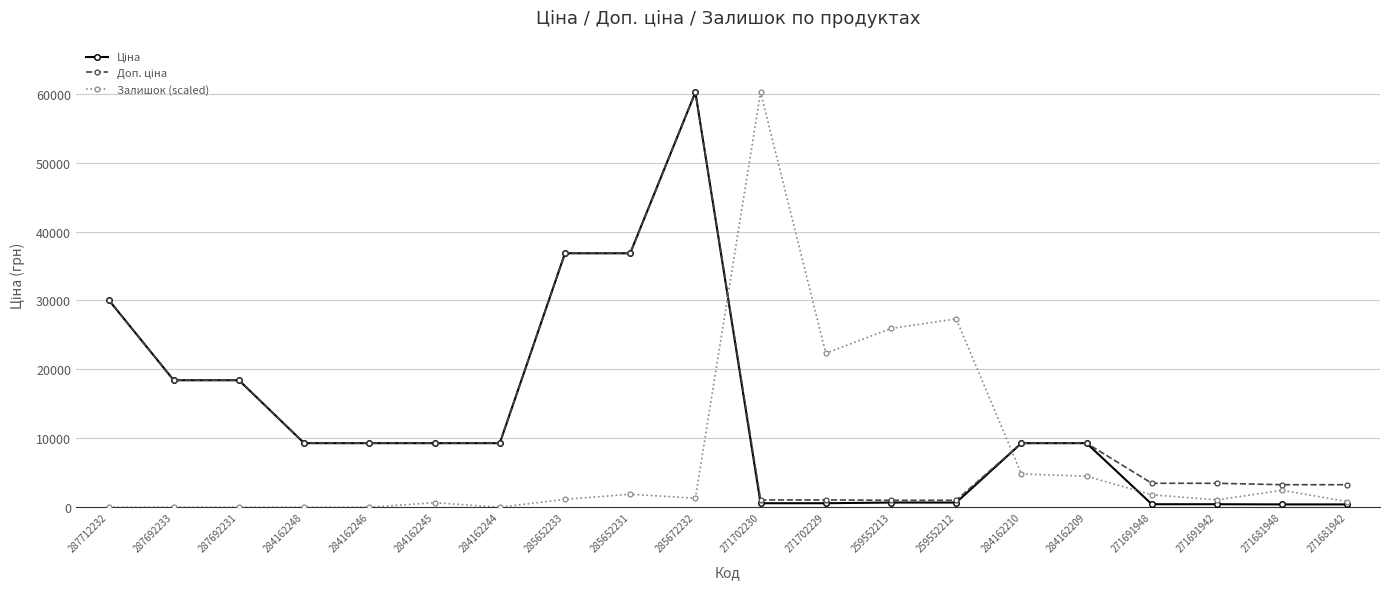

What is the difference between the highest and lowest values at 285652231?

34960.3